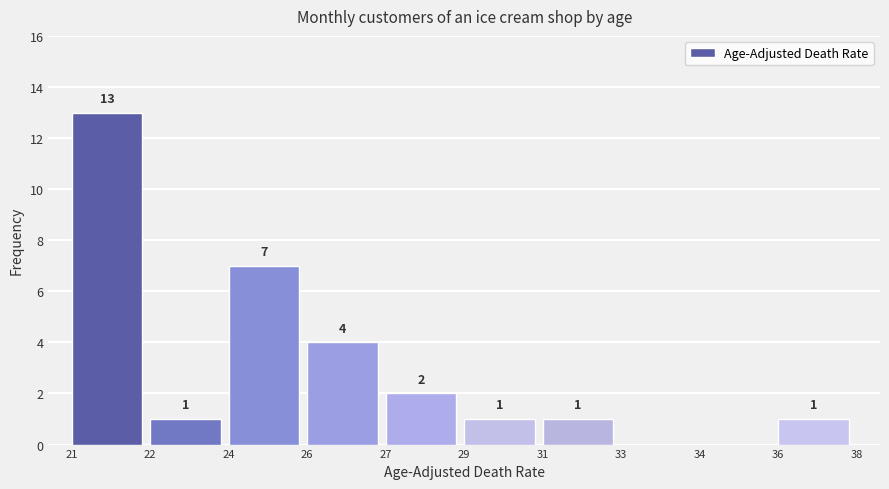

Reading left to right, extract all data points from this chart.

21=13	22=1	24=7	26=4	27=2	29=1	31=1	33=0	34=0	36=1